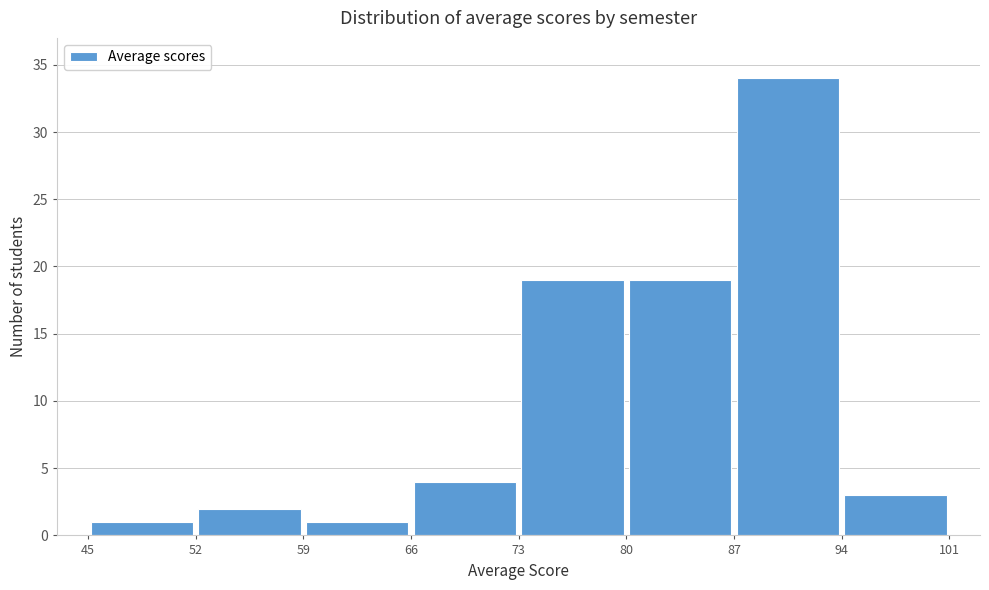

How tall is the bar that spans 94 to 101 on the x-axis? The values are not printed on the chart, so give them approximately, as read against the axis.

3